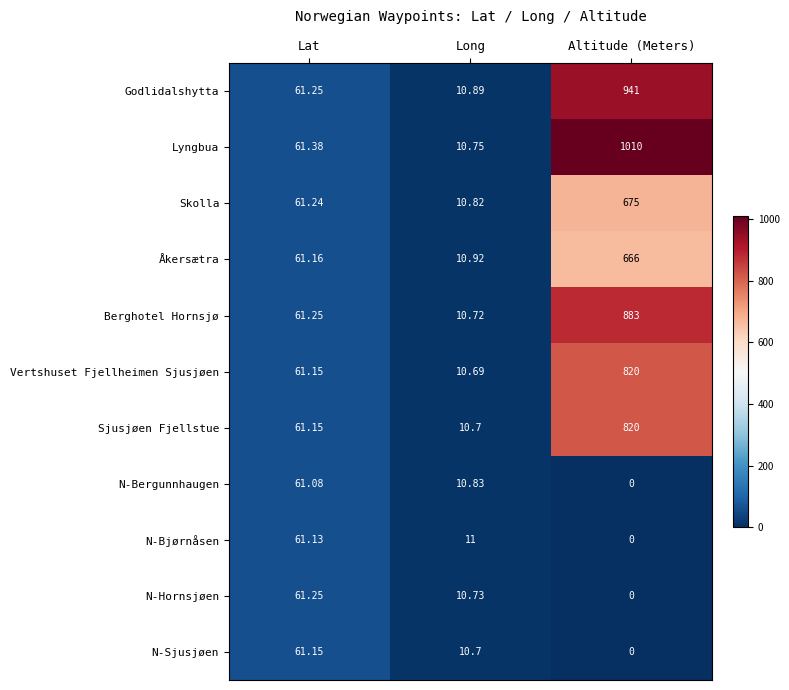

At which category is the sum across all series the highest?

Altitude (Meters)